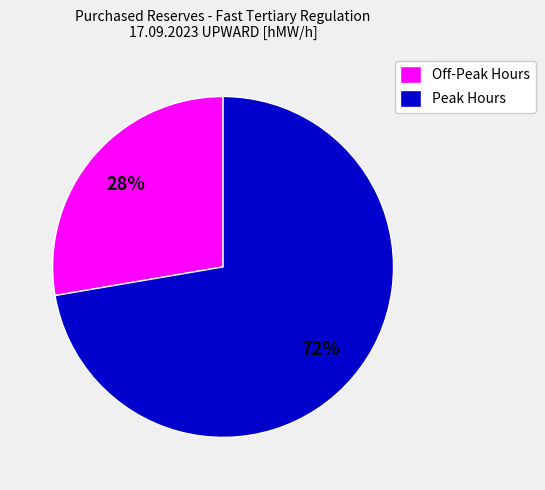

Is it true that Off-Peak Hours is 13% of the pie?

False